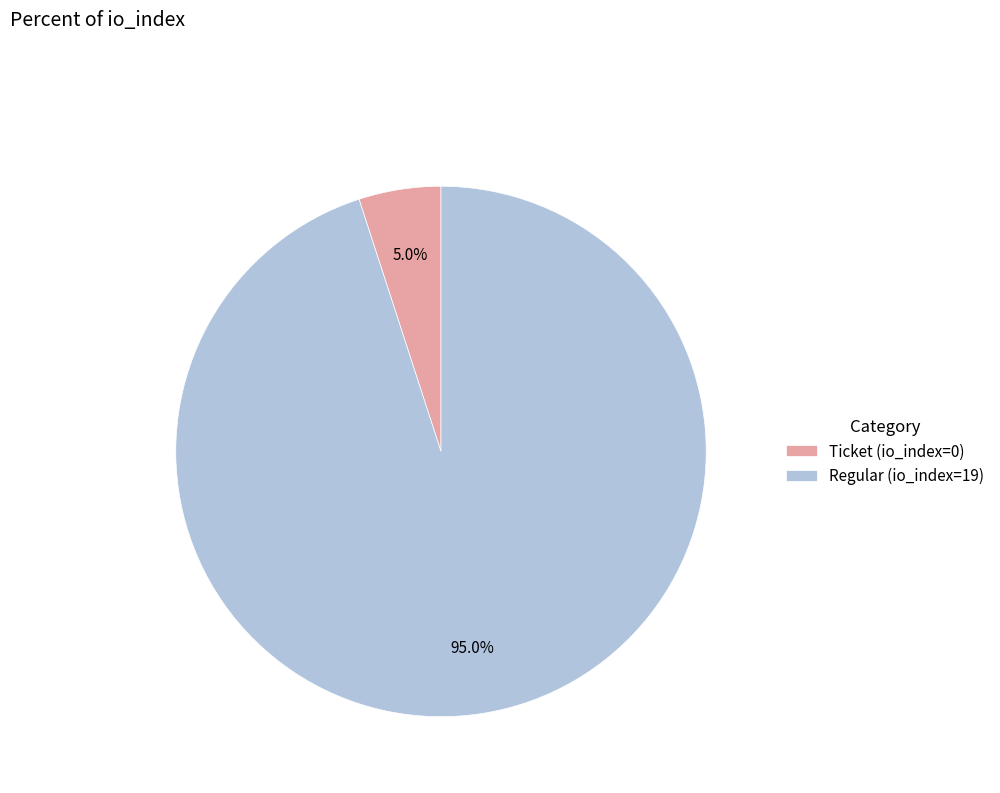

What is the largest slice in the pie chart?

Regular (io_index=19)